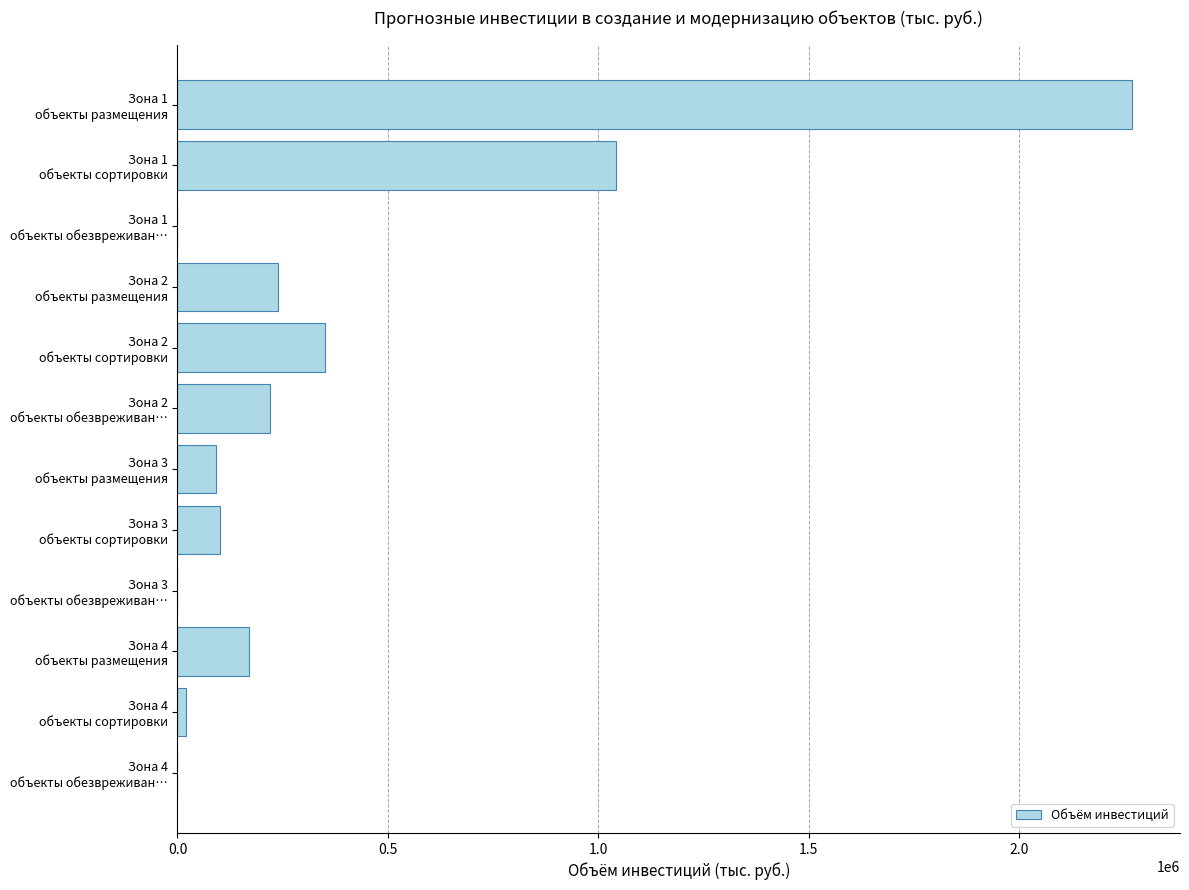

What is the sum of all values?

4501900